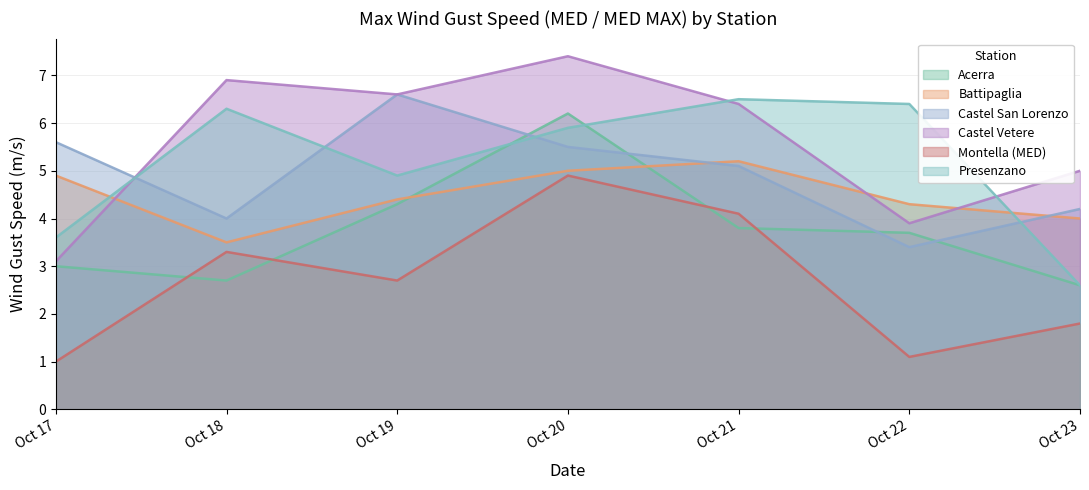

What is the spread (max minus min) of values at Oct 17?

4.6